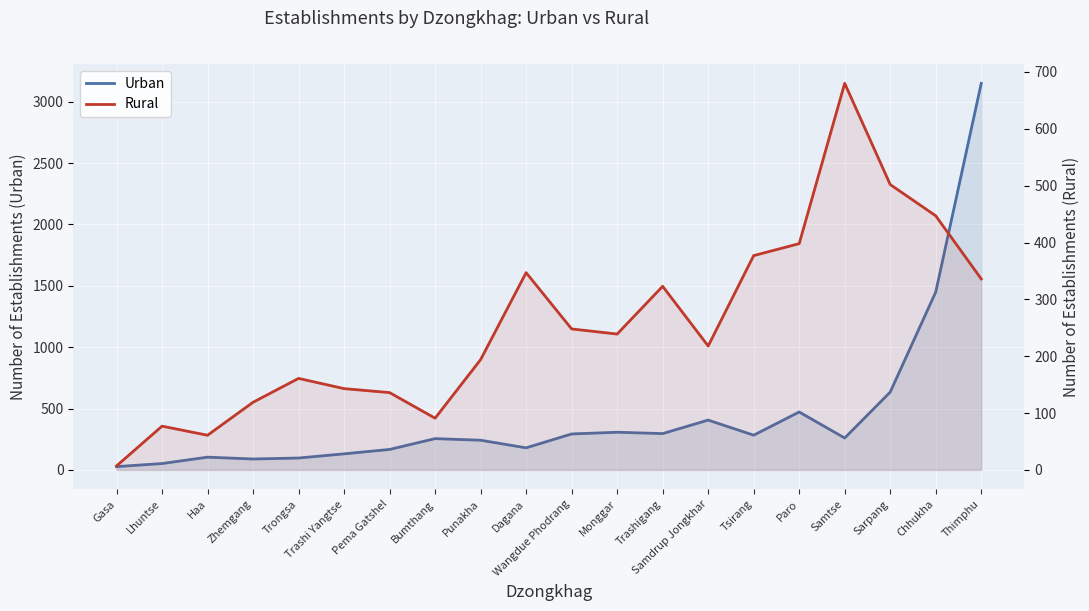

How many data points does each series have?

20